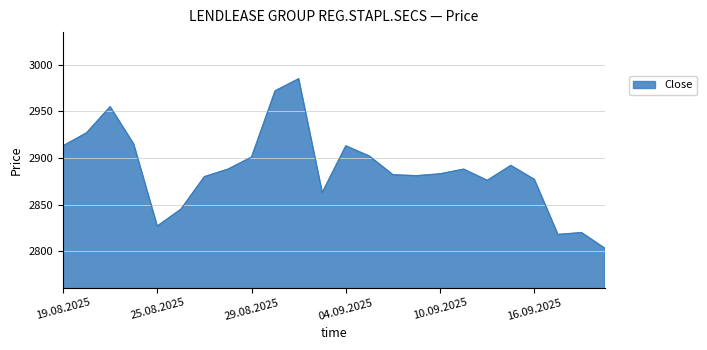

What is the smallest value displayed?

2803